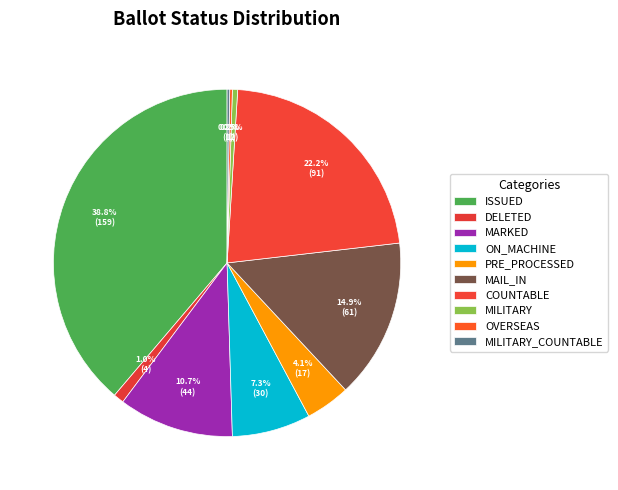

How many slices are in this pie chart?

10